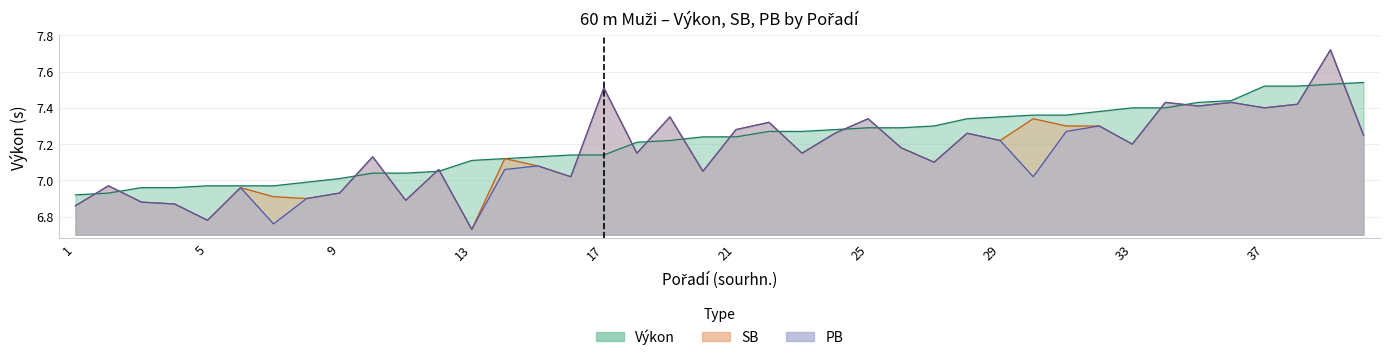

Which series has the largest total across all categories?

Výkon